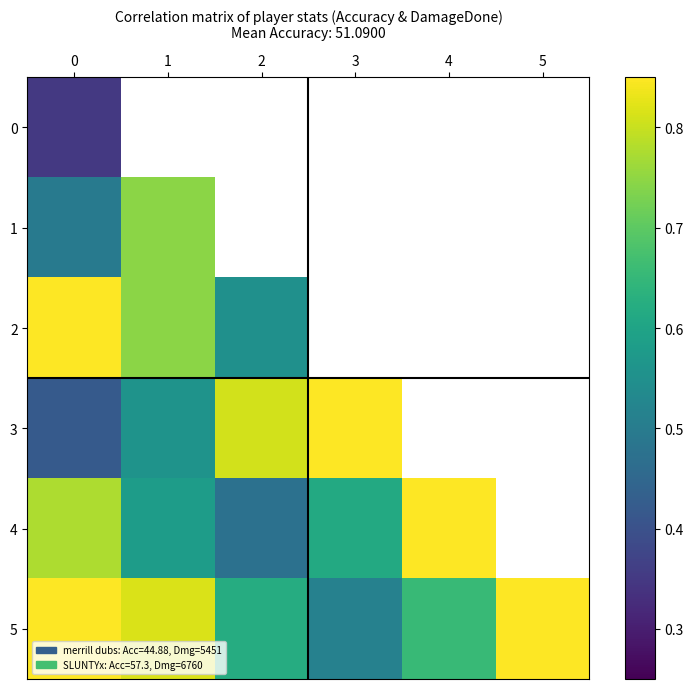

What is the difference between the maximum and minimum values in the 2 series?

0.3